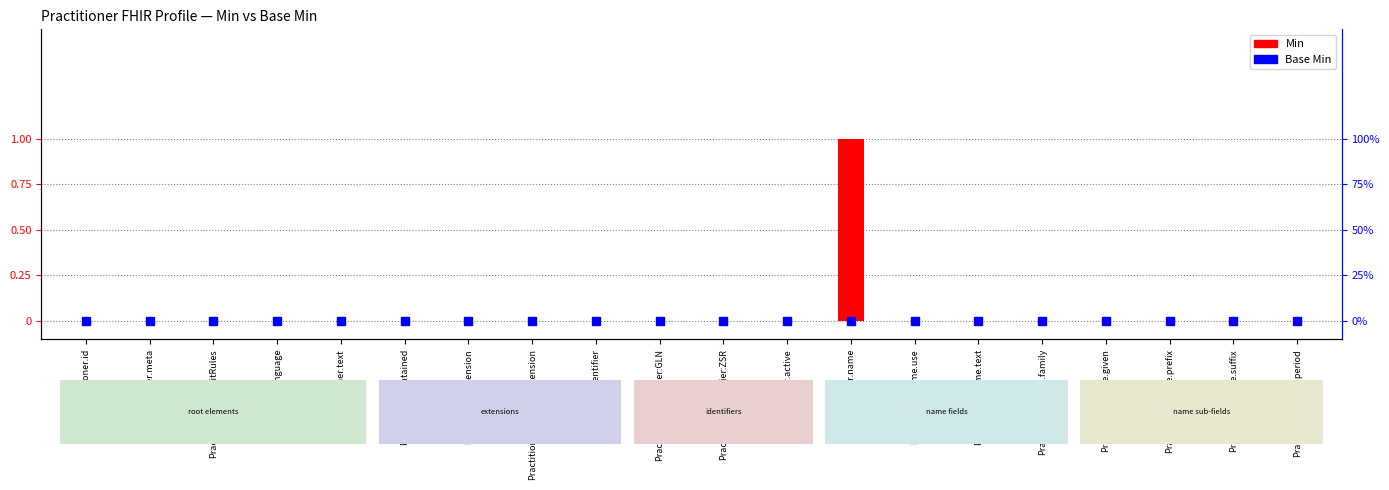

What is the label of the 10th bar from the left?

Practitioner.identifier:GLN